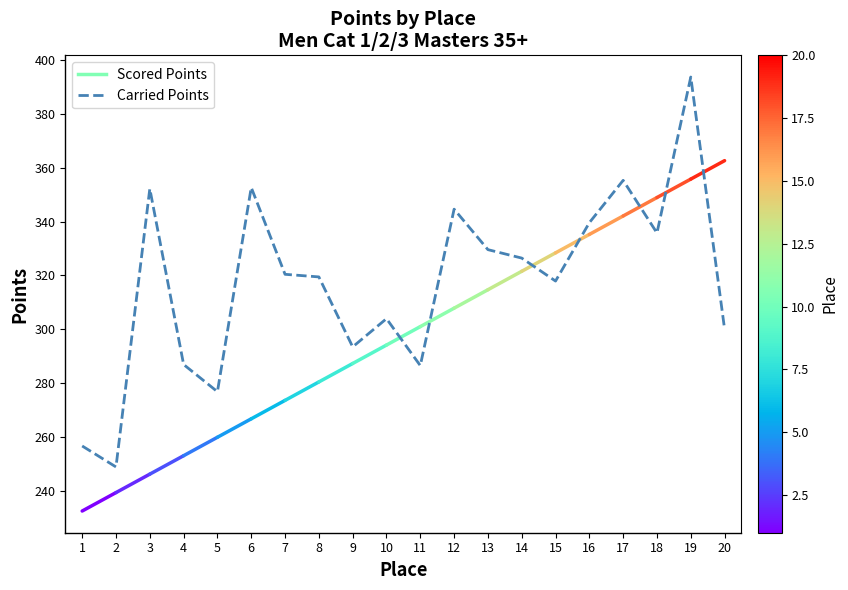

At which category does the chart reach its minimum across all series?

2